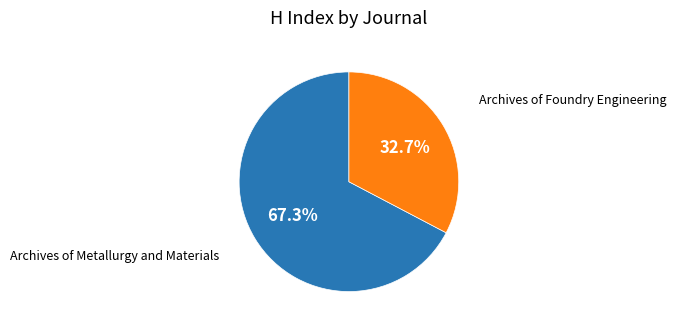

Which category accounts for the majority?

Archives of Metallurgy and Materials